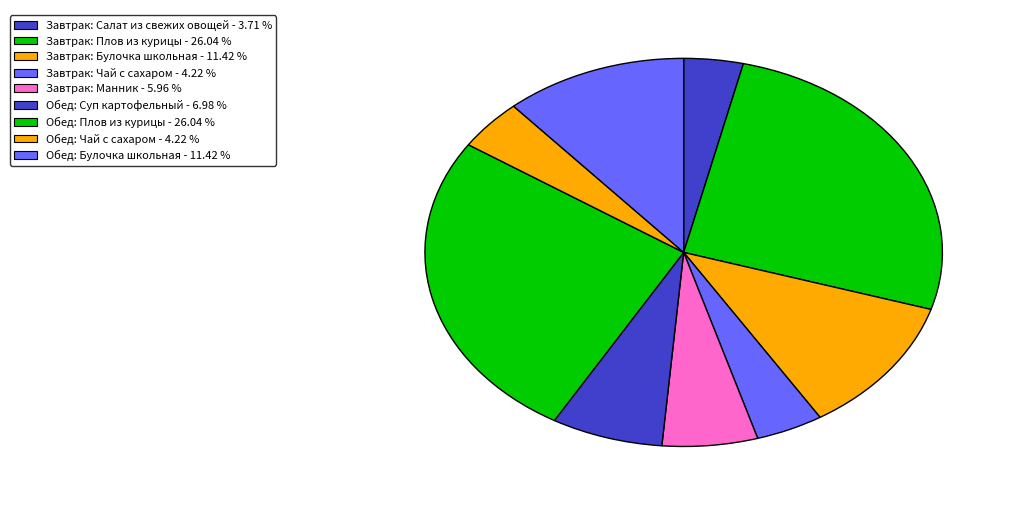

Rank the categories by value from highest to lowest.

Завтрак (Плов из курицы), Обед (Плов из курицы), Завтрак (Булочка школьная), Обед (Булочка школьная), Обед (Суп картофельный), Завтрак (Манник), Завтрак (Чай с сахаром), Обед (Чай с сахаром), Завтрак (закуска - Салат из свежих овощей)